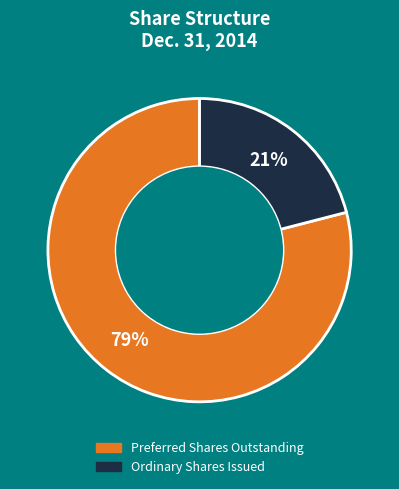

To the nearest percent, what portion does Ordinary Shares Issued represent?

21%